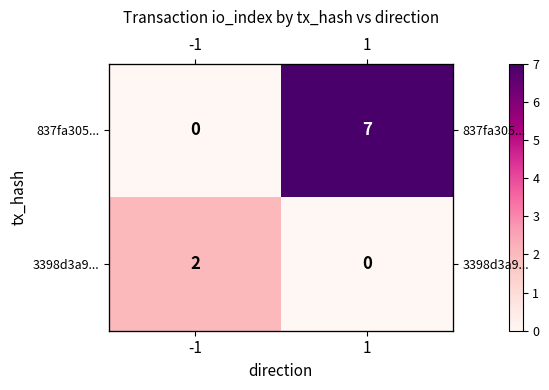

Which category has the highest value across all series?

1